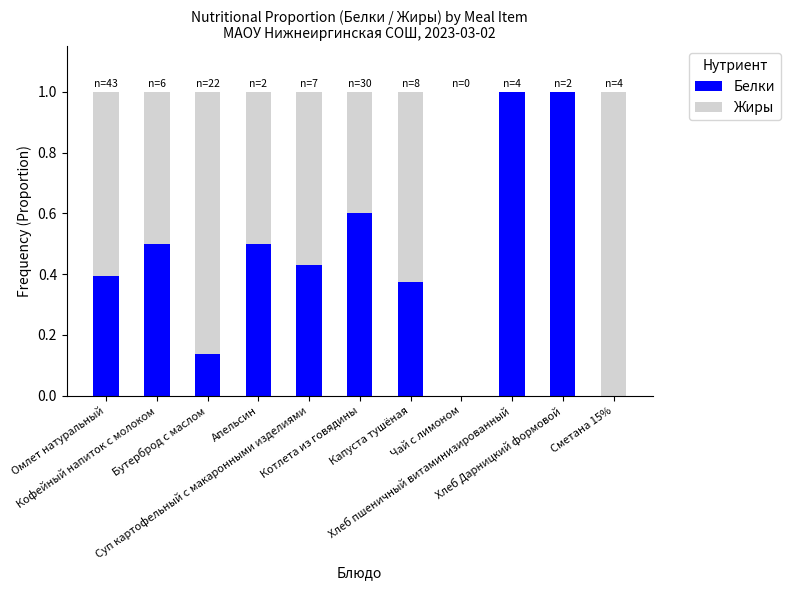

What is the sum of all Белки values?

4.9